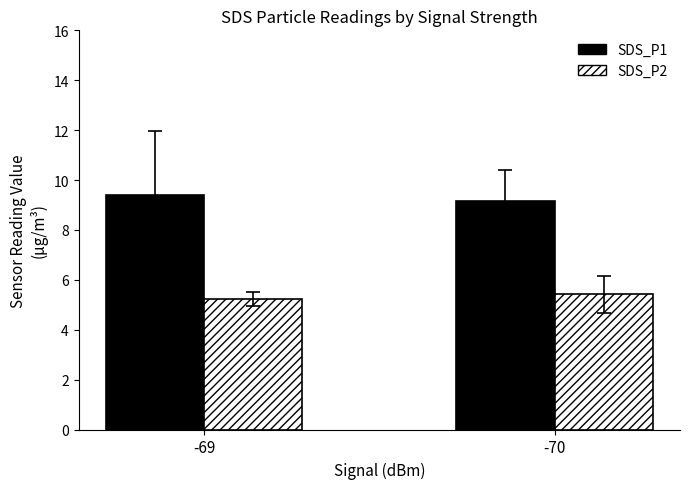

Is the value of SDS_P1 at -70 greater than the value of SDS_P2 at -69?

Yes